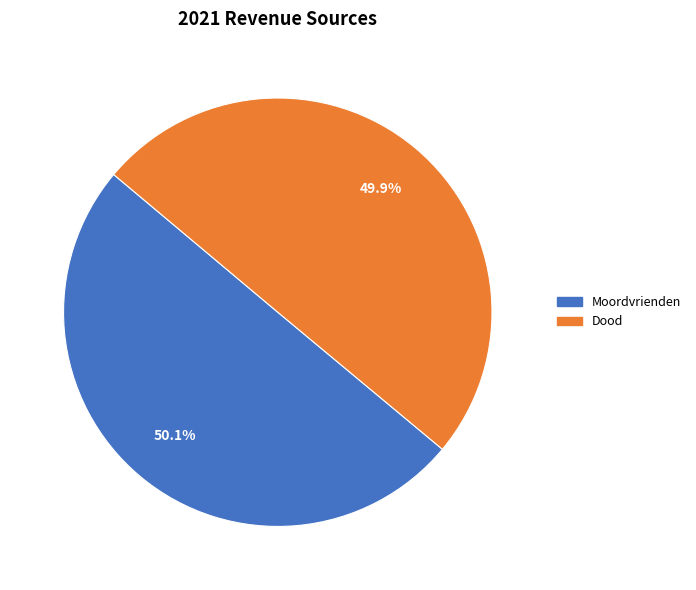

Does any single category account for the majority?

Yes